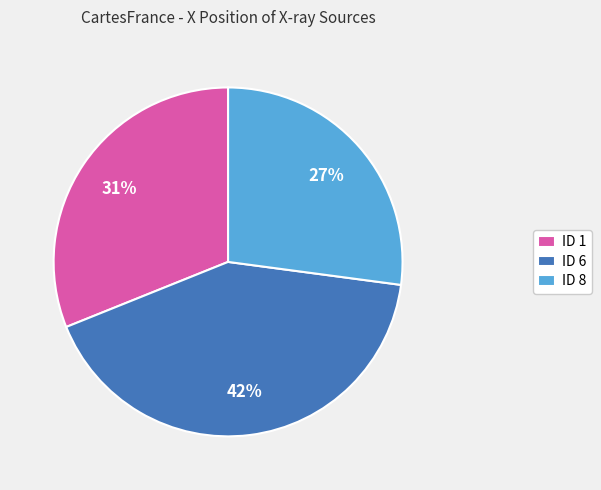

How many segments does this pie chart have?

3